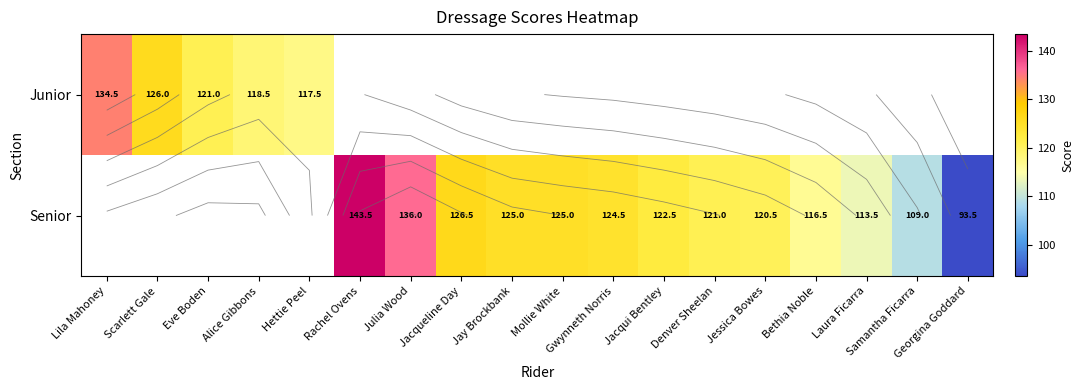

Which category has the lowest value in the Junior series?

Hettie Peel